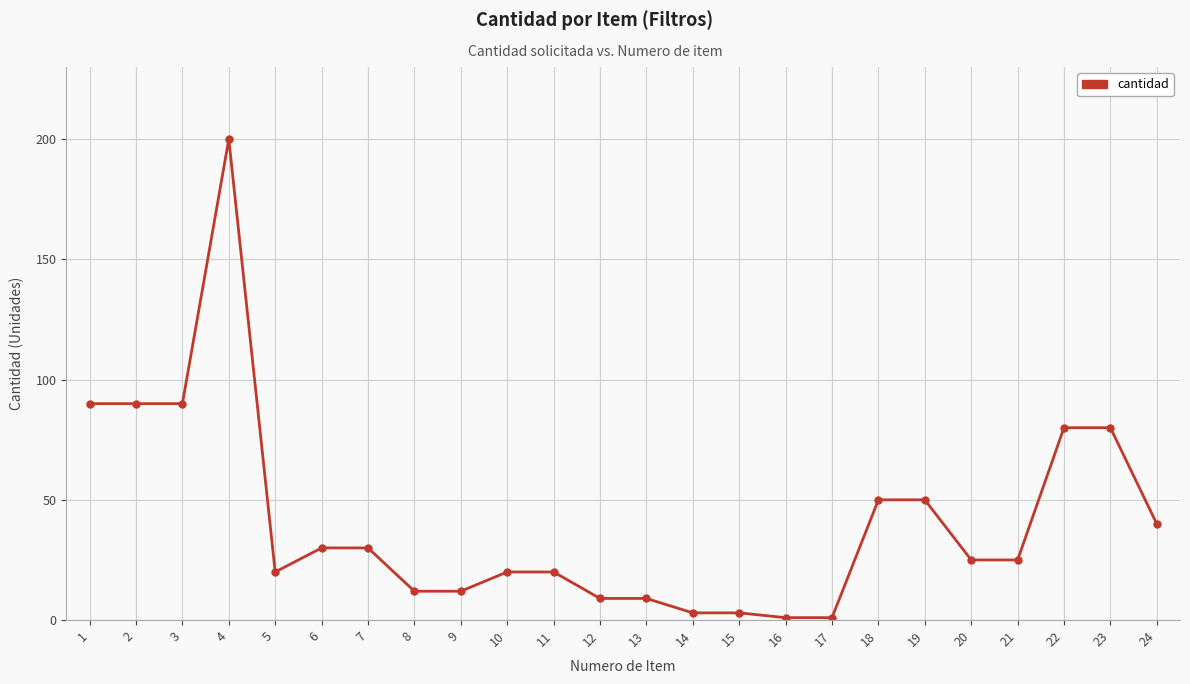

Reading left to right, list all the values displayed in this chart.

90	90	90	200	20	30	30	12	12	20	20	9	9	3	3	1	1	50	50	25	25	80	80	40